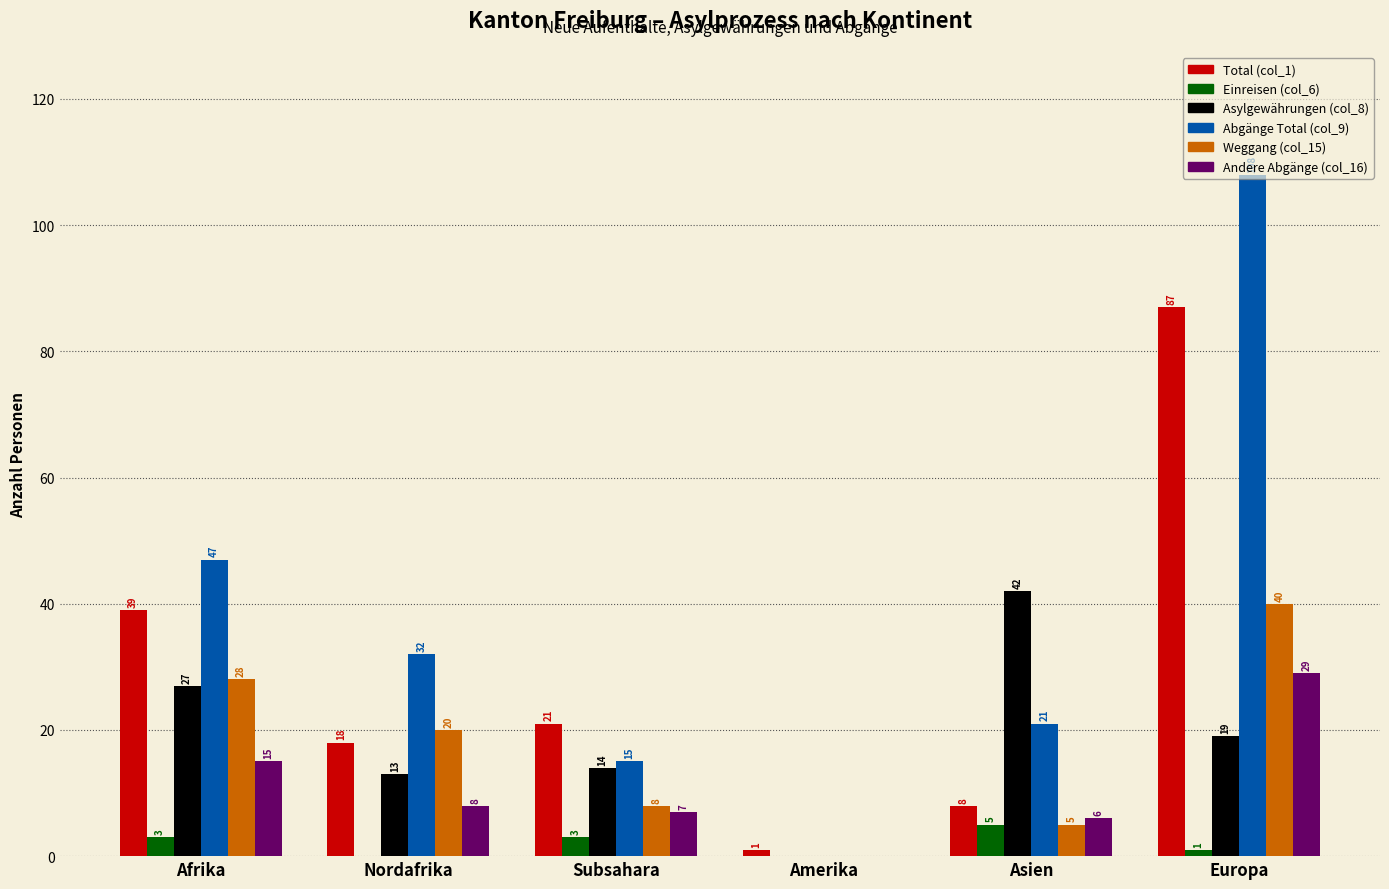

At which label is Andere Abgänge (col_16) closest to 14?

Afrika